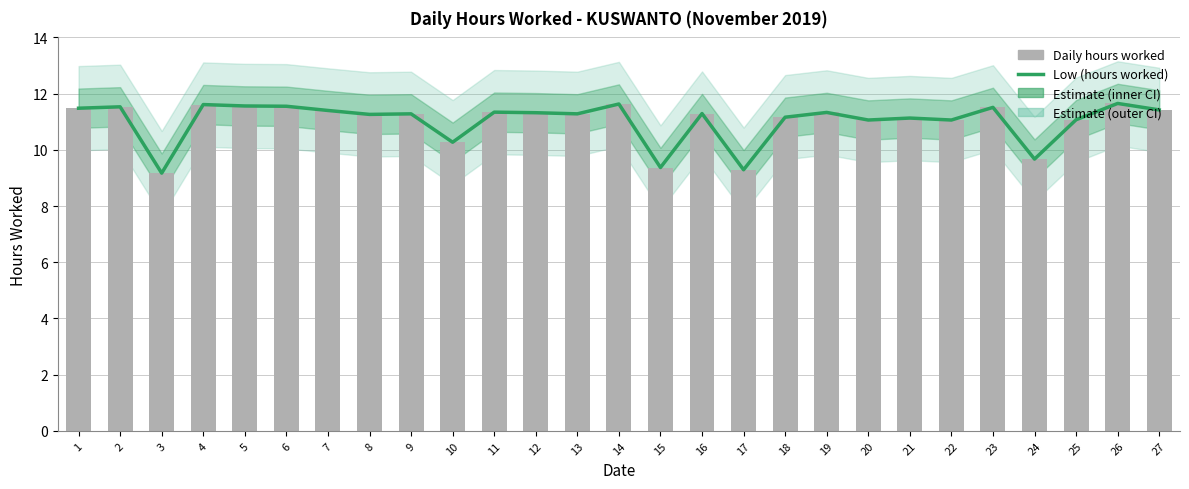

Which label corresponds to the smallest value in the chart?

3